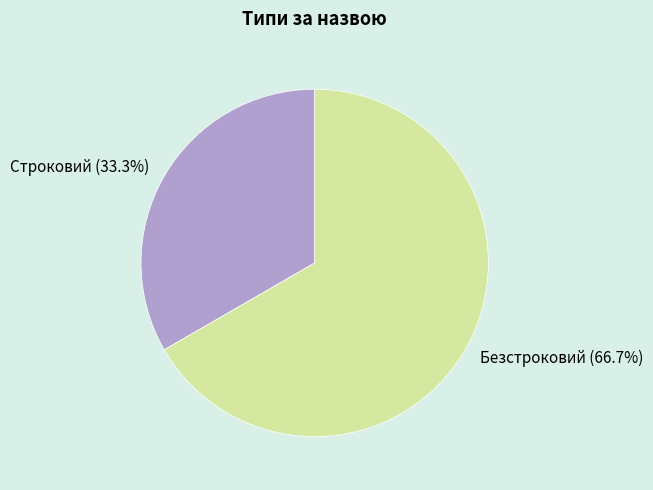

Combined, do Безстроковий and Строковий account for over 50%?

Yes